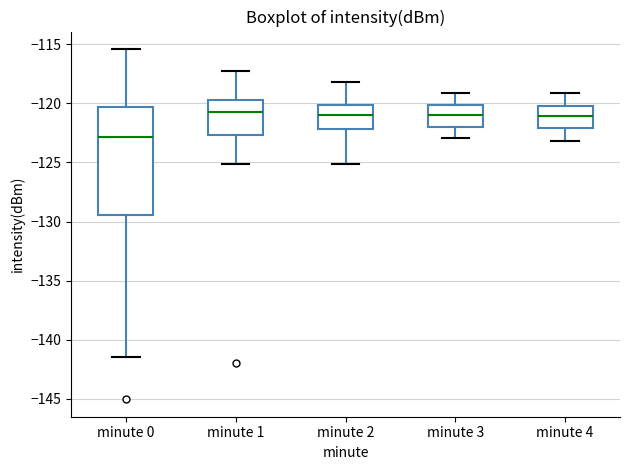

Reading left to right, read every box against the y-axis: the position of its median line, the range the box covers, and the ends of its whiskers. The values are not printed on the chart, so give them approximately, as read against the axis.

minute 0: median -123.0, box -129.5 to -120.5, whiskers -141.5 to -115.5
minute 1: median -120.5, box -122.5 to -119.5, whiskers -125.0 to -117.5
minute 2: median -121.0, box -122.0 to -120.0, whiskers -125.0 to -118.0
minute 3: median -121.0, box -122.0 to -120.0, whiskers -123.0 to -119.0
minute 4: median -121.0, box -122.0 to -120.0, whiskers -123.0 to -119.0